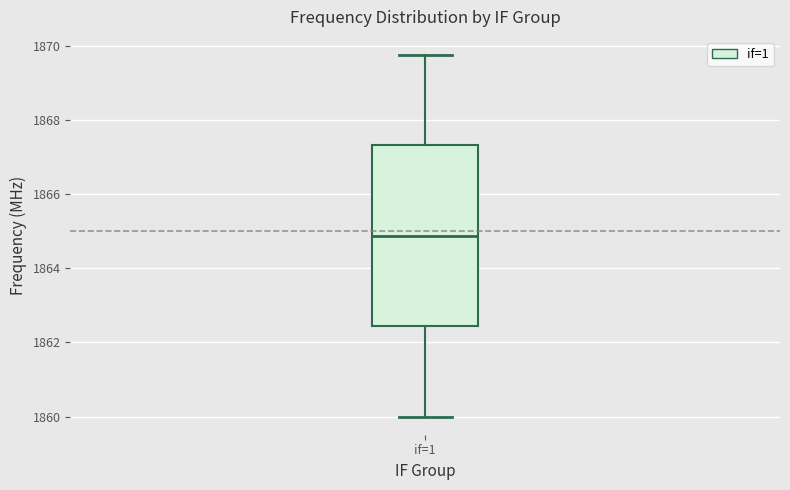

Where does the upper whisker of the box for if=1 end on the y-axis? The values are not printed on the chart, so give them approximately, as read against the axis.

1869.8